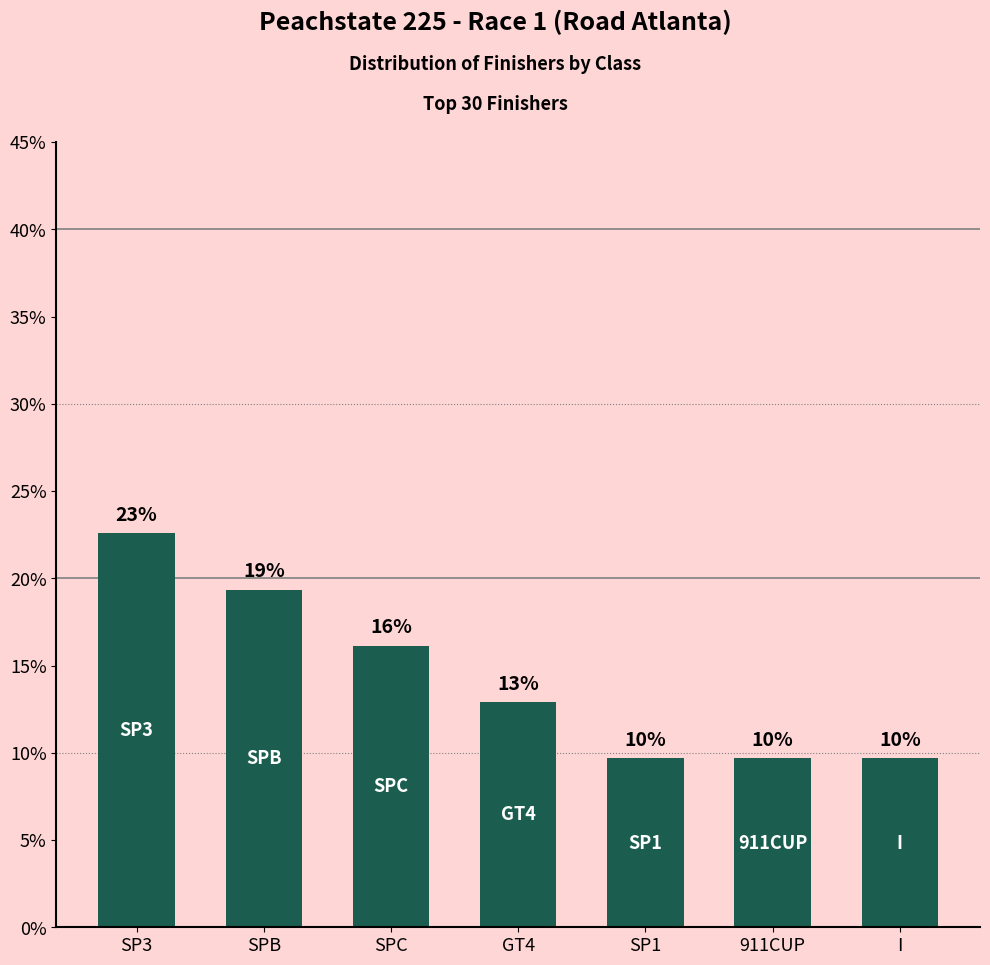

Which category has the highest value across all series?

SP3